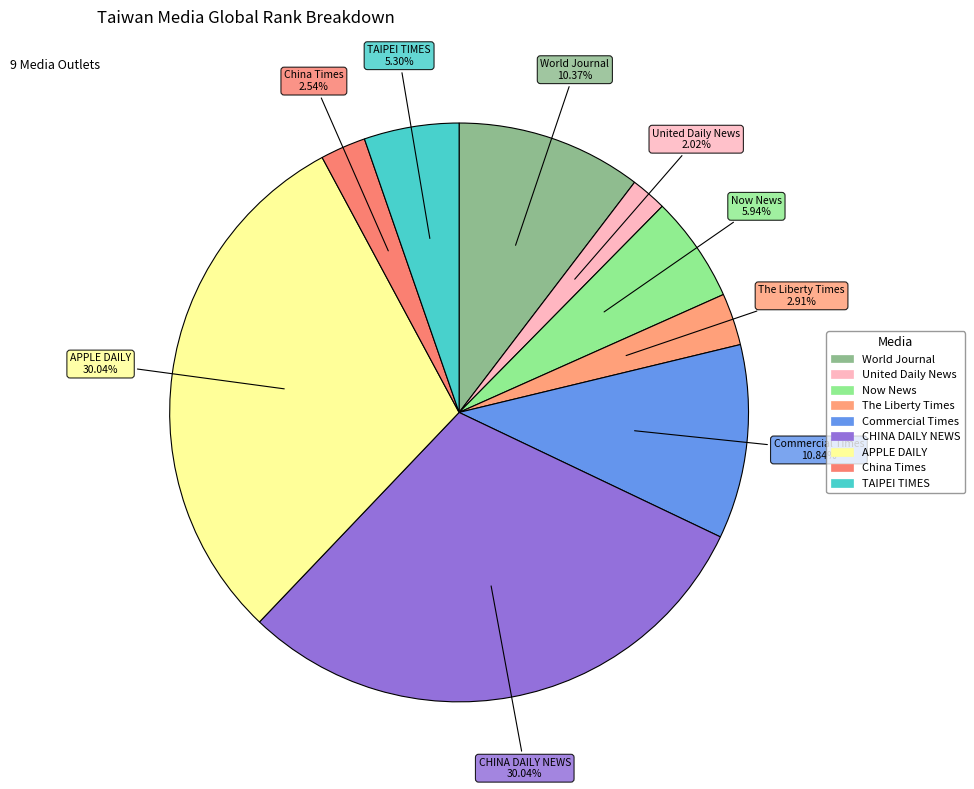

What percentage is the World Journal slice, to the nearest percent?

10%